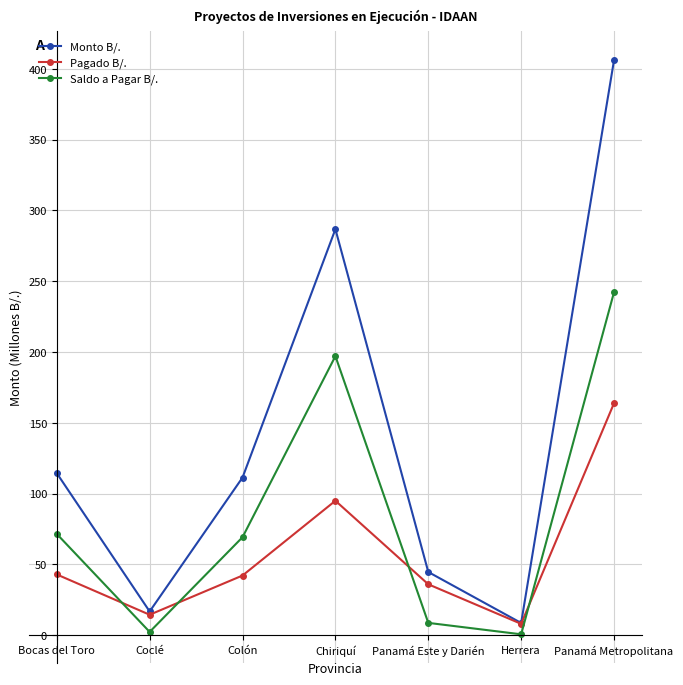

What is the difference between the maximum and minimum values in the Saldo a Pagar B/. series?

241.6